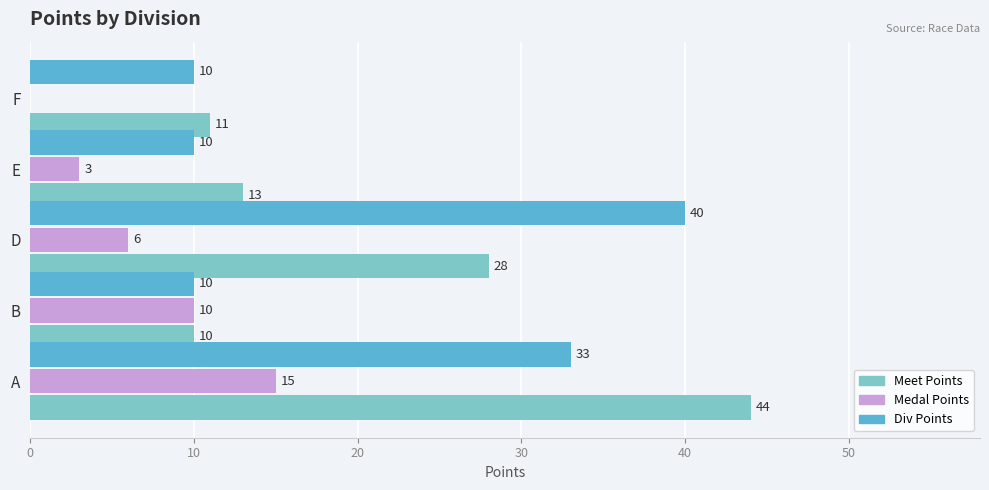

Which series changed the most between E and F?

Medal Points